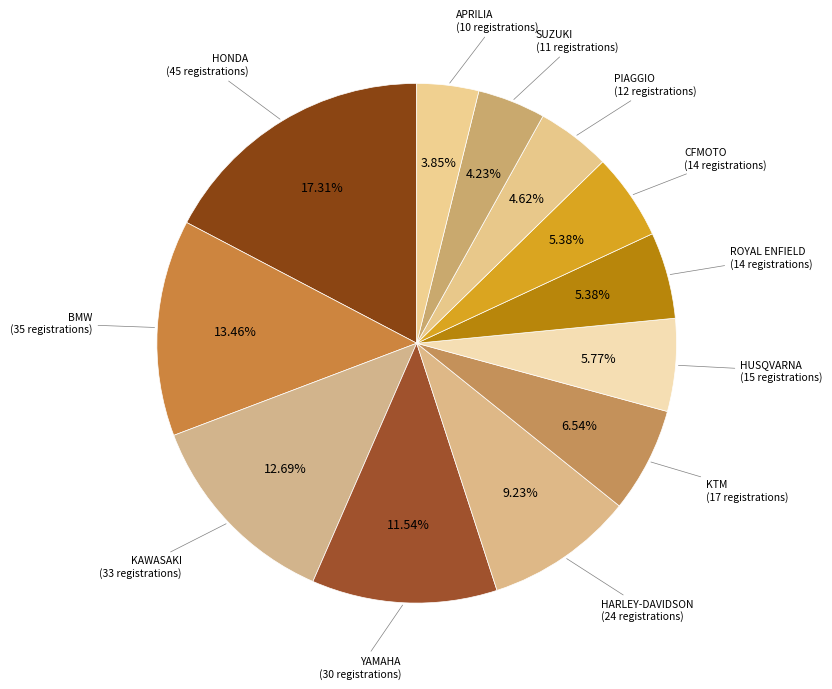

Count the number of slices in the pie.

12